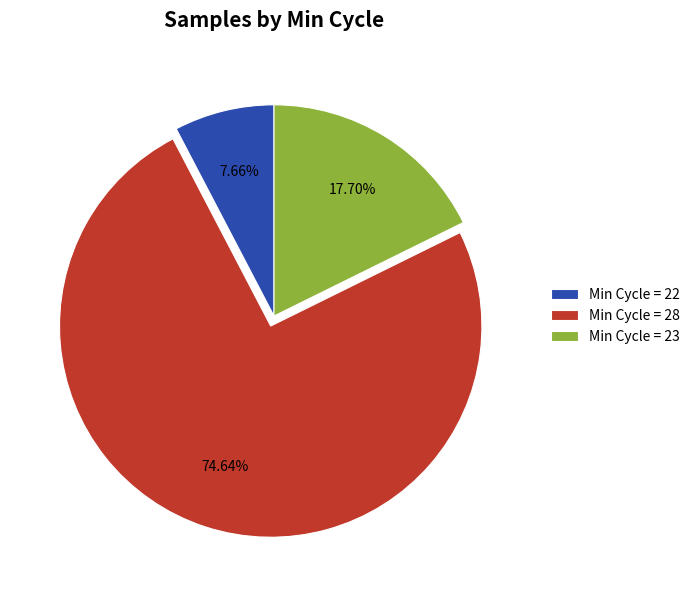

Does any single category account for the majority?

Yes